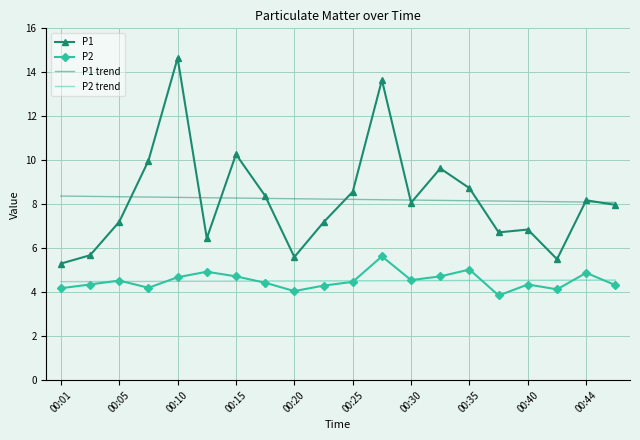

What is the minimum value for P1 trend?

8.1